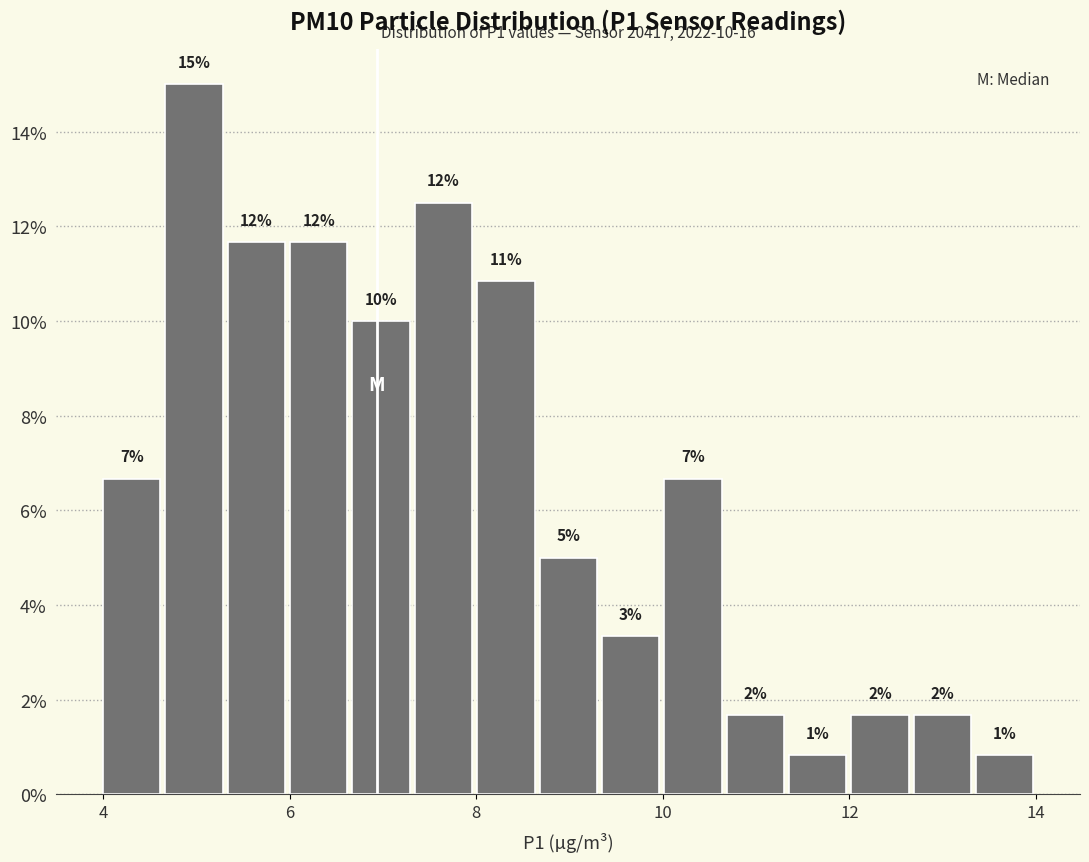

Around what value on the x-axis is the tallest bar? Give the approximate position of its centre, as read against the axis.

5.0